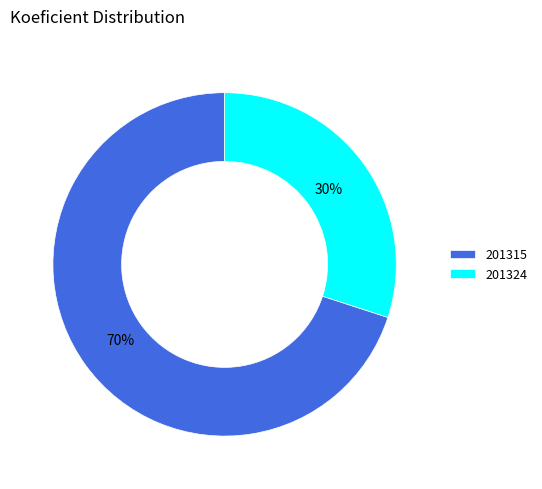

Approximately how many times larger is the value at 201315 compared to 201324?

2.3